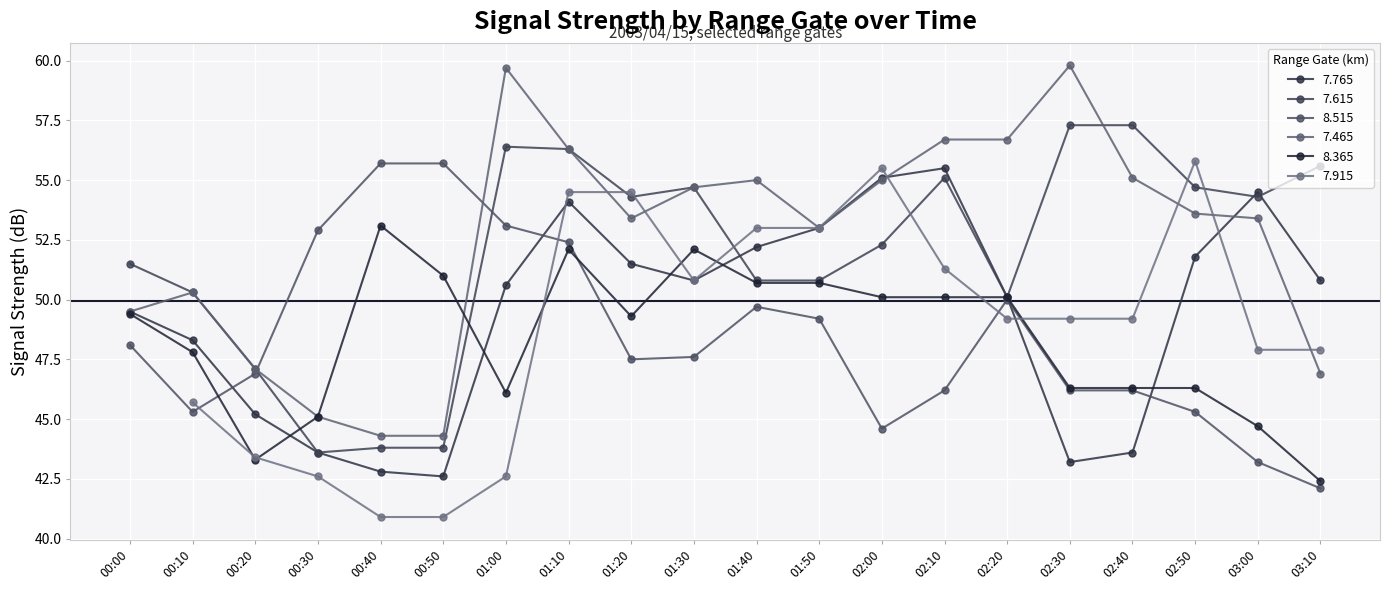

What is the difference between the maximum and minimum values in the 7.615 series?

13.7